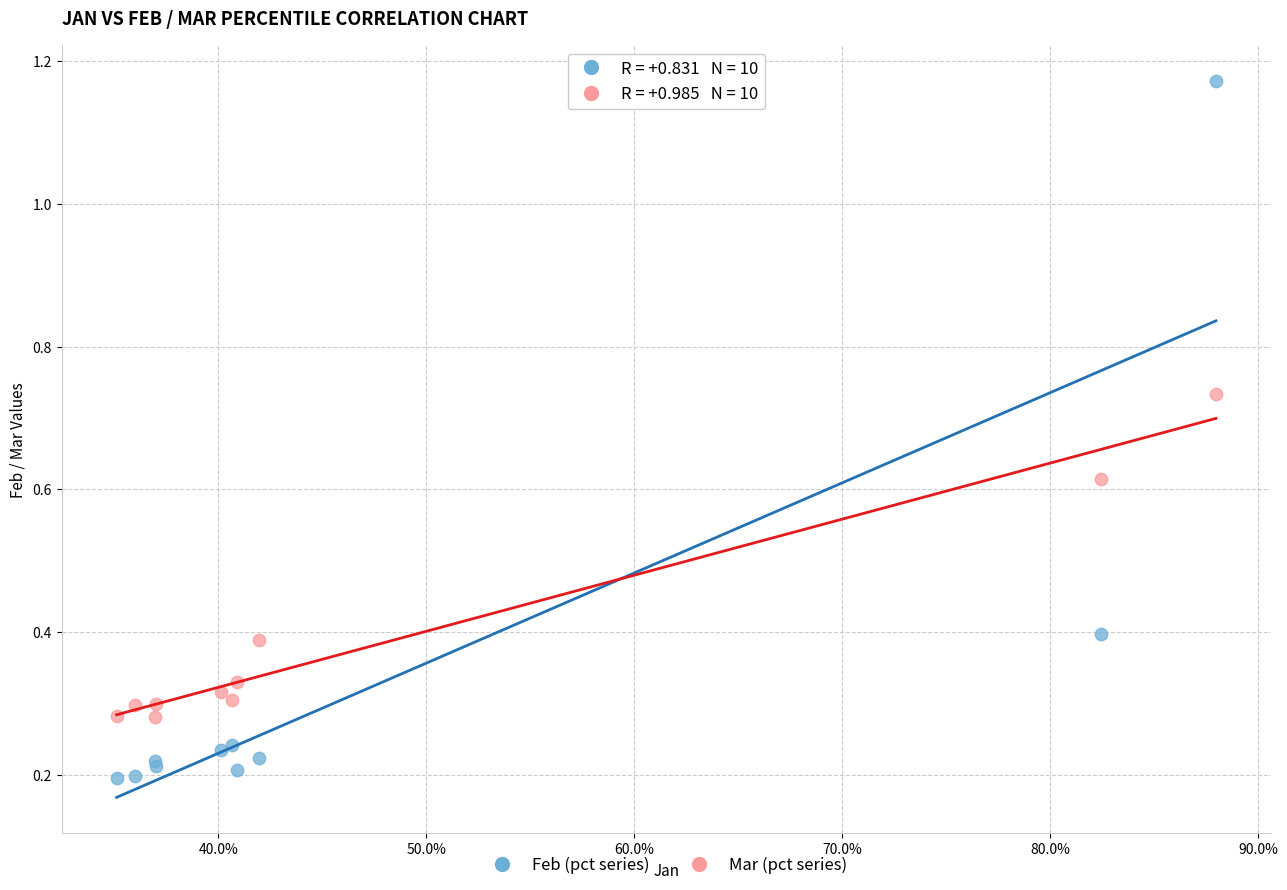

Which series reaches the minimum Y coordinate?

Feb (pct series)